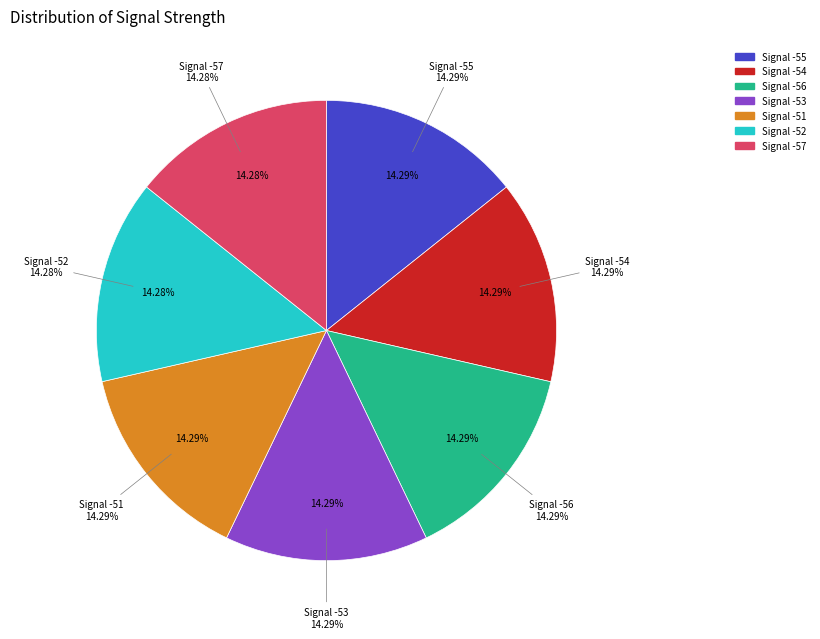

Is the sum of -53 and -56 greater than half?

No